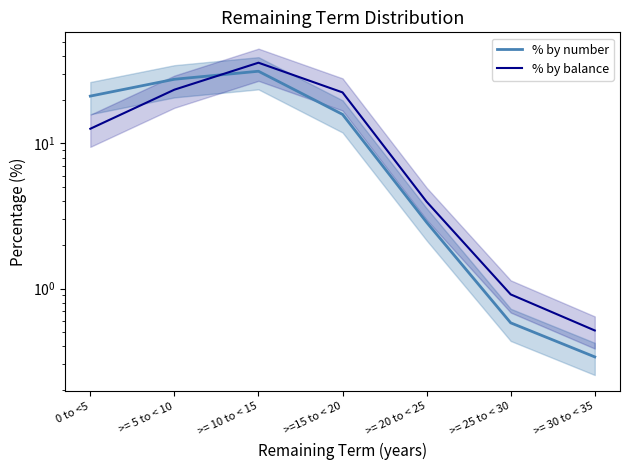

At >= 25 to < 30, list the series in order from largest to smallest.

% by balance, % by number